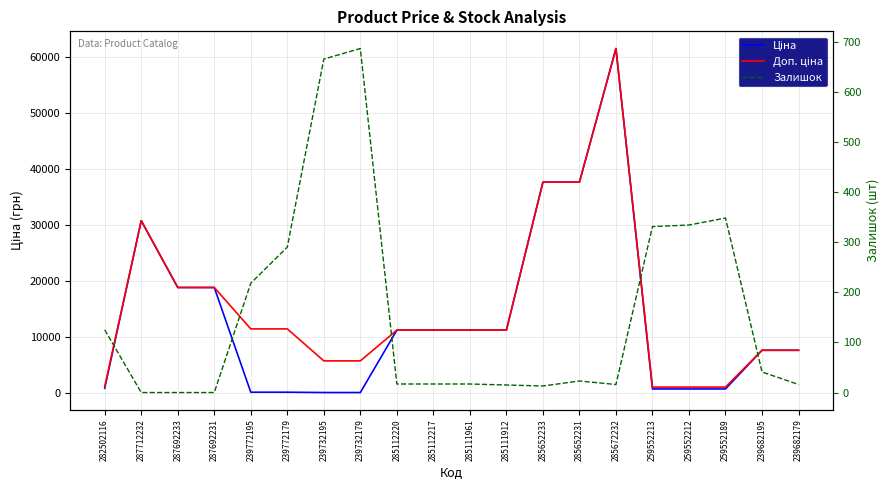

How many interior local peaks does the Залишок series have?

3